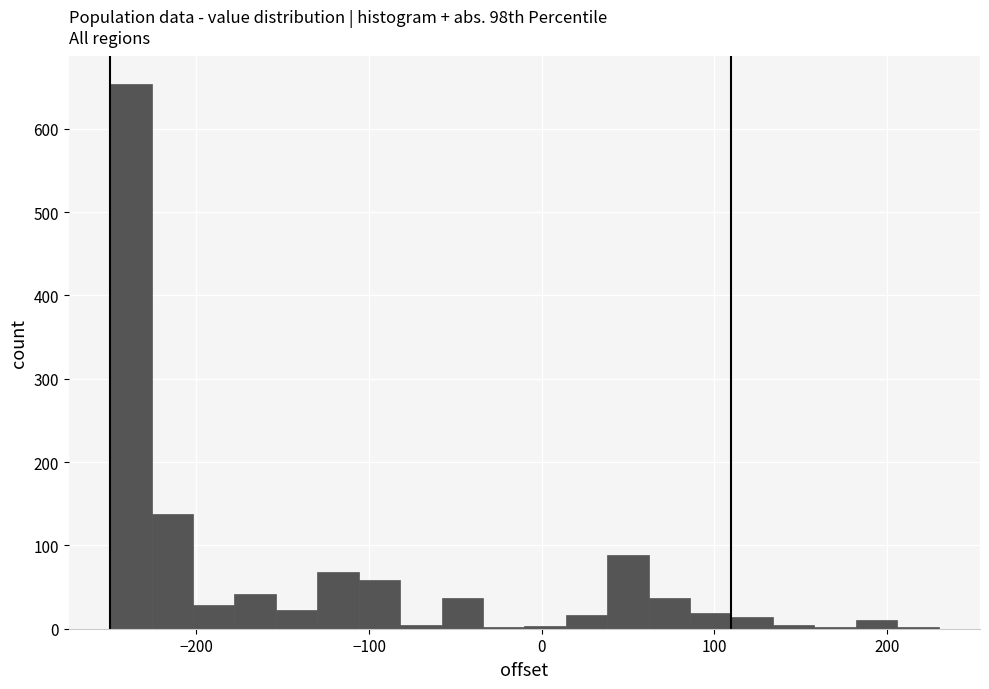

Read against the x-axis, roughly where is the centre of the tallest bar?

-240